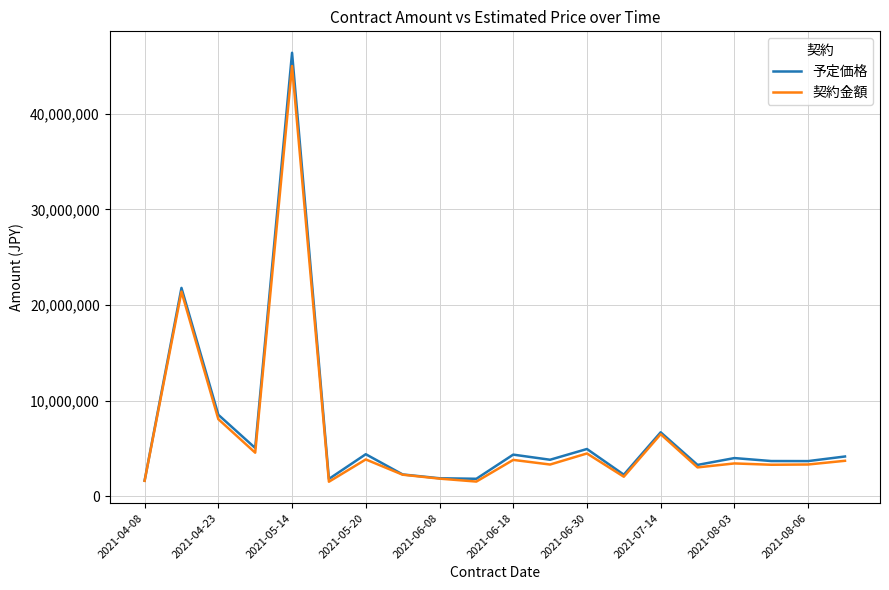

What is the minimum value shown in the chart?

1506340